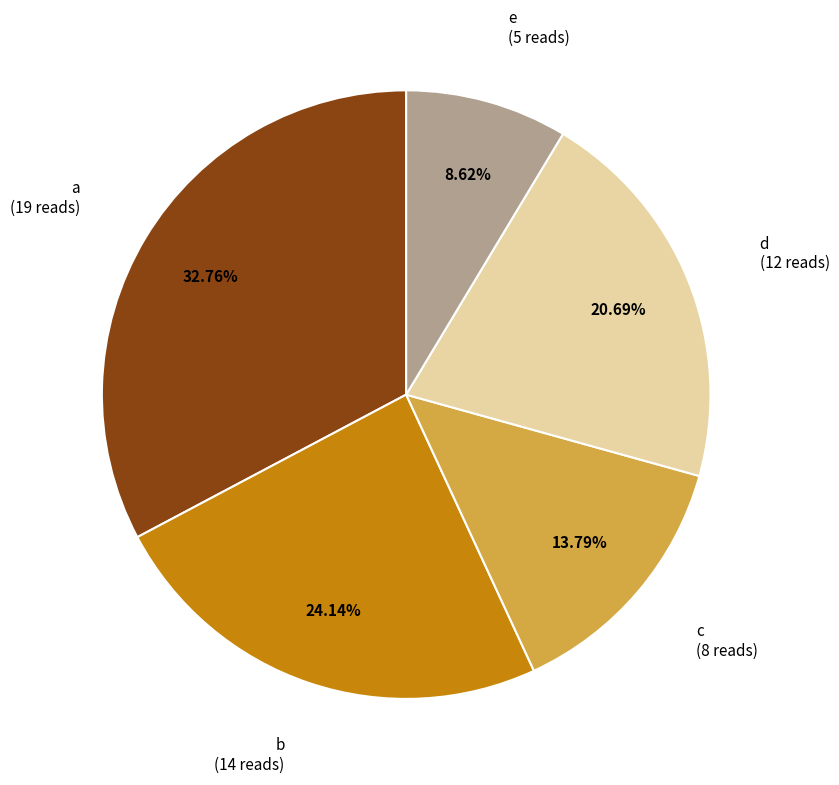

What percentage is the c slice, to the nearest percent?

14%